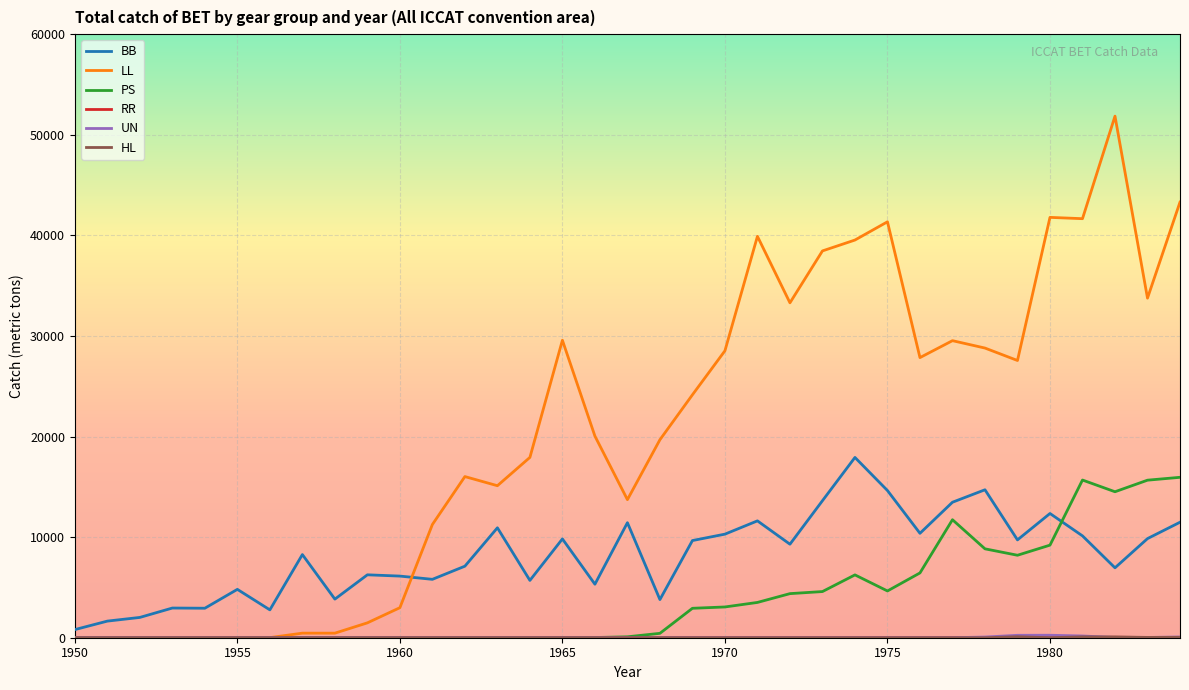

Which series has the widest spread of values?

LL